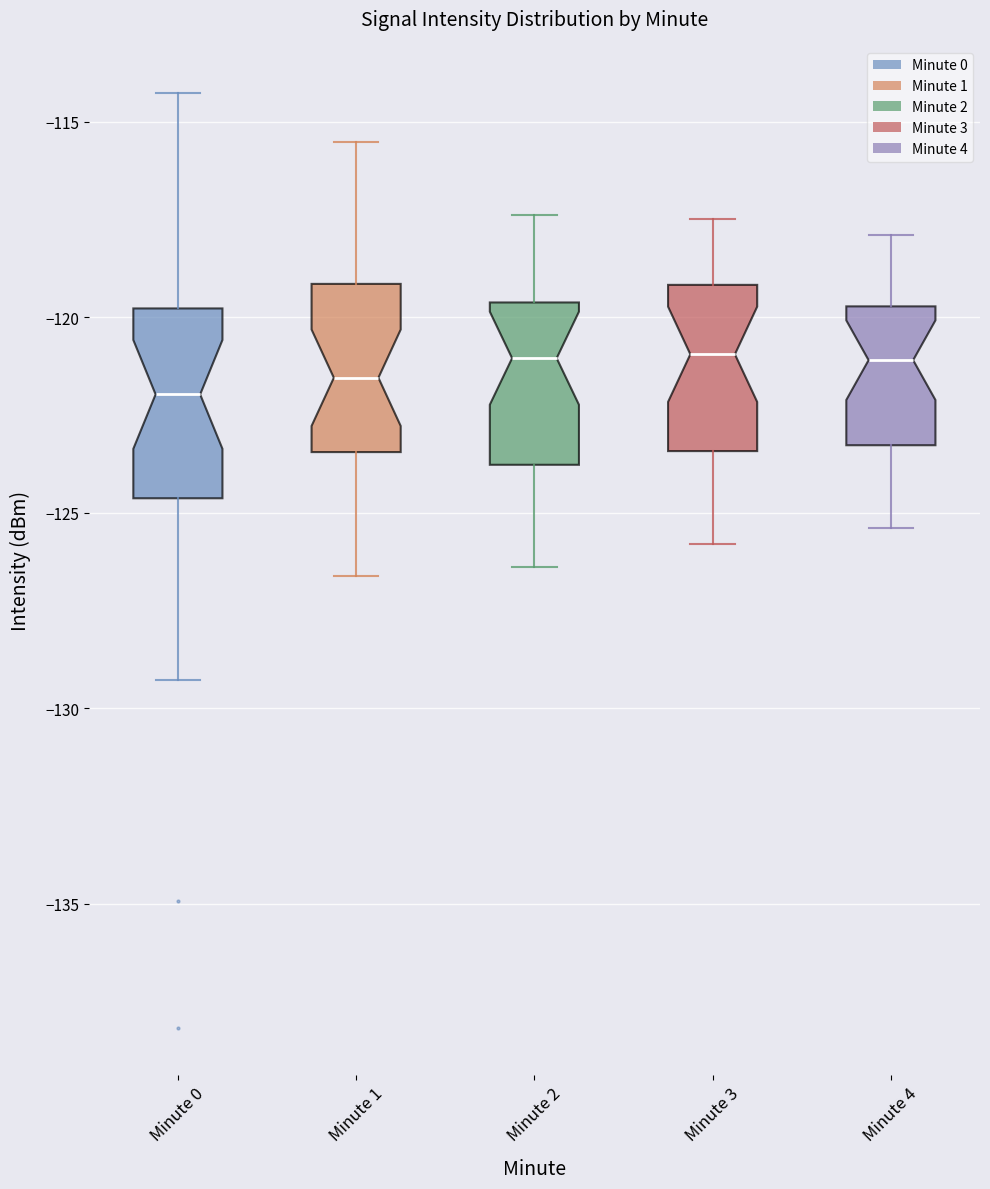

Reading left to right, transcribe this box plot: for each box, give where its median line is, the range the box spans, and where its two whiskers end, as read against the y-axis. The values are not printed on the chart, so give them approximately, as read against the axis.

Minute 0: median -122.0, box -124.5 to -120.0, whiskers -129.5 to -114.5
Minute 1: median -121.5, box -123.5 to -119.0, whiskers -126.5 to -115.5
Minute 2: median -121.0, box -124.0 to -119.5, whiskers -126.5 to -117.5
Minute 3: median -121.0, box -123.5 to -119.0, whiskers -126.0 to -117.5
Minute 4: median -121.0, box -123.5 to -119.5, whiskers -125.5 to -118.0